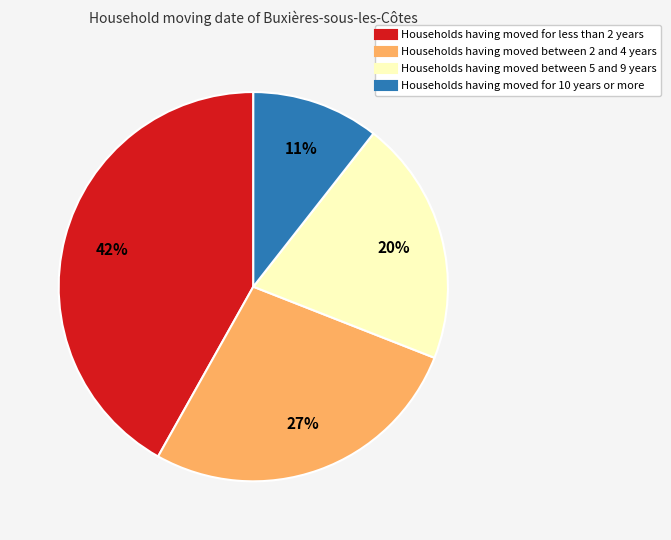

Is there any slice that represents more than half of the pie?

No